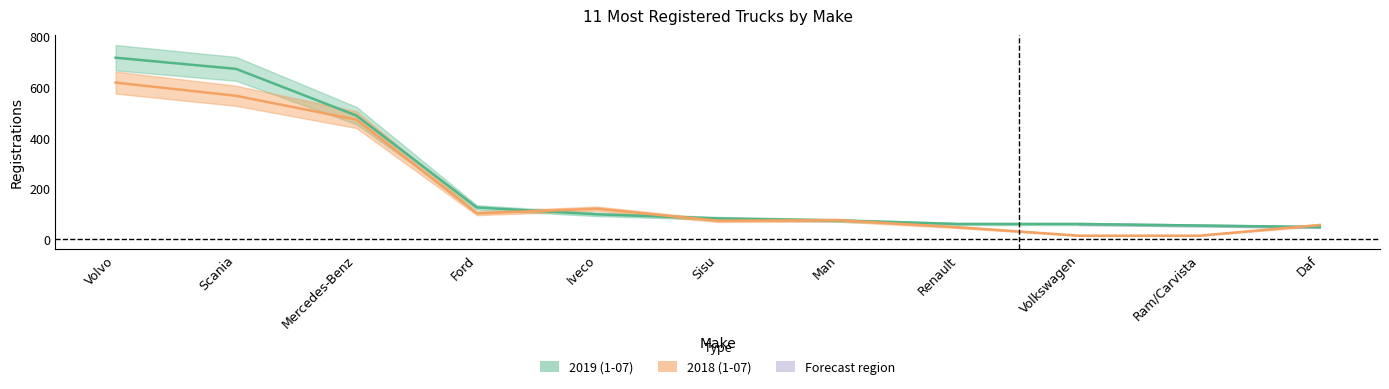

How many categories are shown in the chart?

11